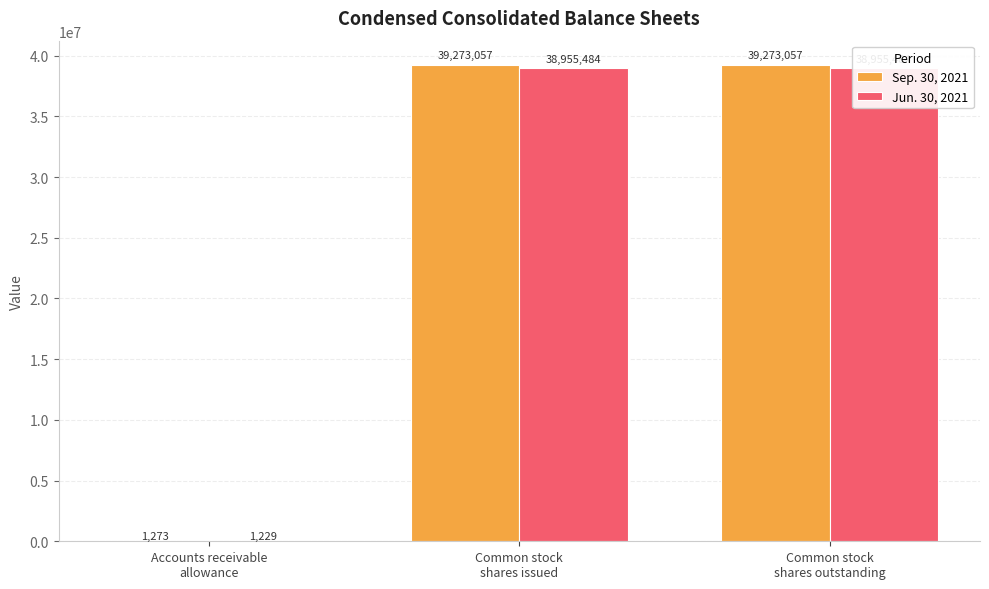

True or false: Jun. 30, 2021 has a value of 1229 at Accounts receivable
allowance.

True